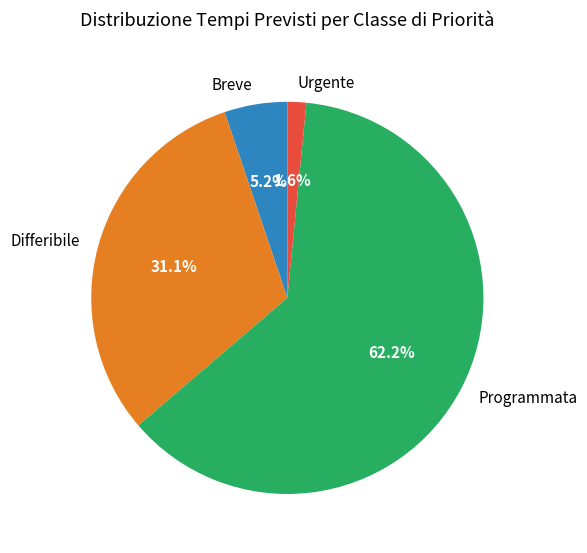

To the nearest percent, what percentage of the pie is Programmata?

62%